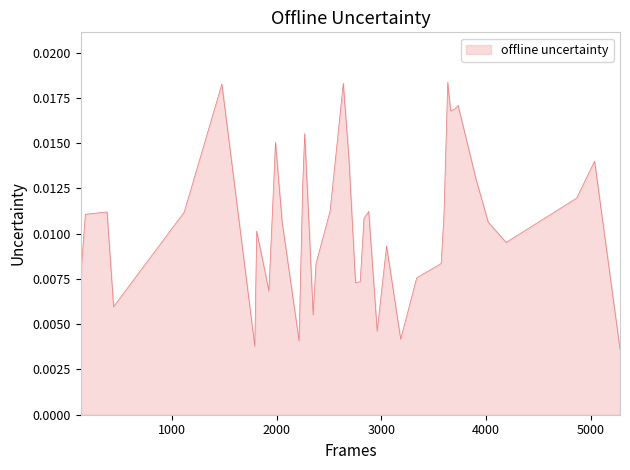

How many lines are shown in the chart?

1